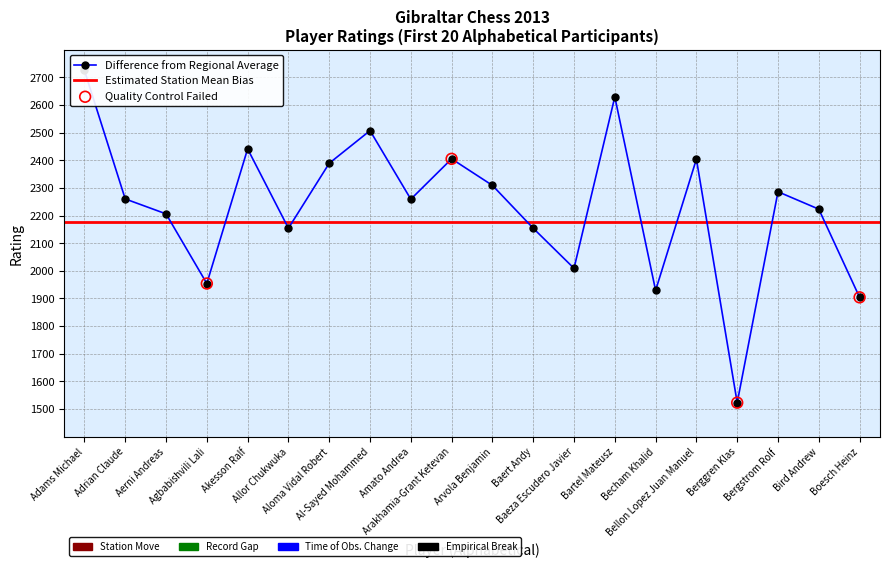

What is the ratio of the value at Adrian Claude to the value at Aerni Andreas?

1.0